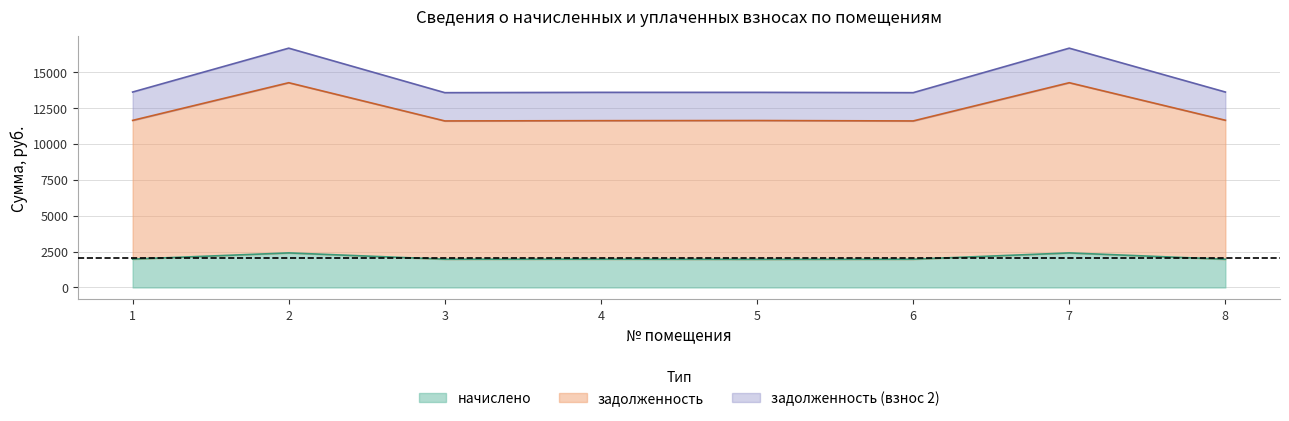

At which label is задолженность closest to 12916?

8